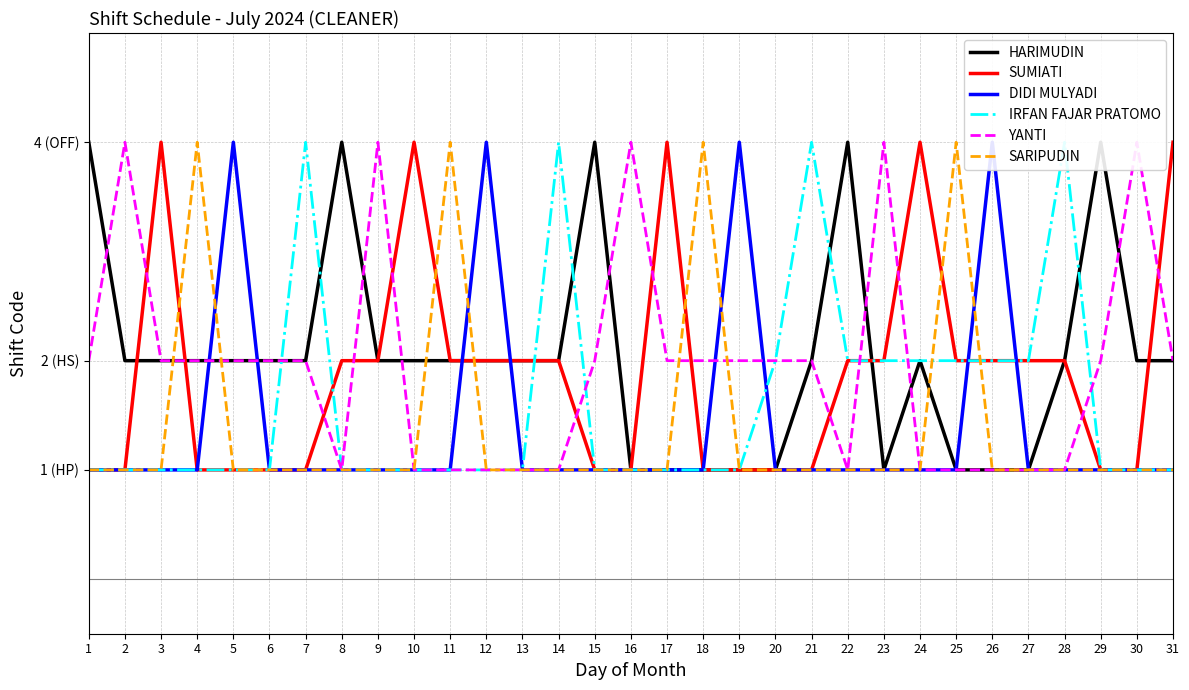

Is it true that SUMIATI equals 1 at 6?

False